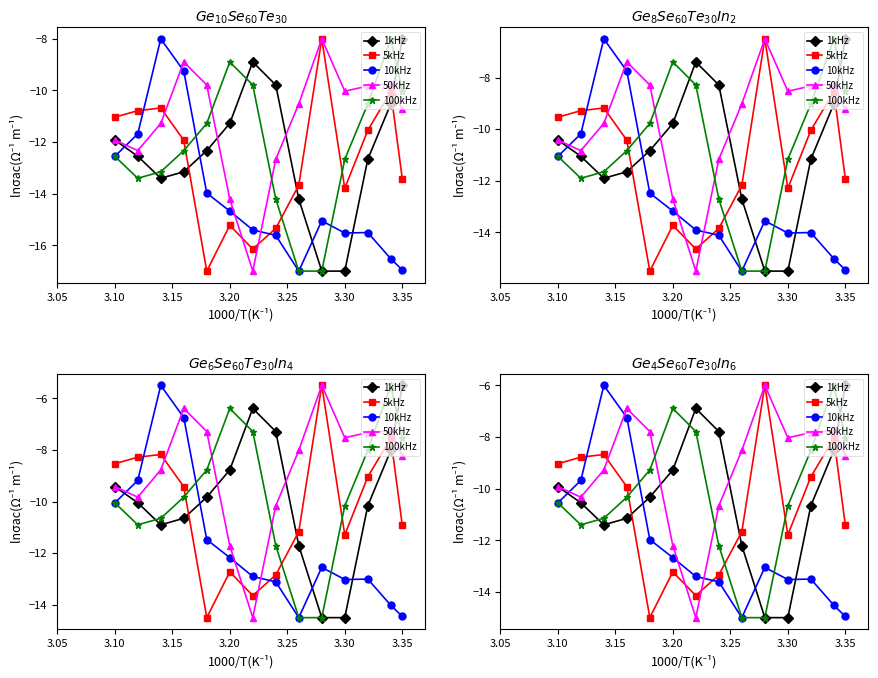

True or false: 1kHz has a value of -3.2 at 3.30.

False